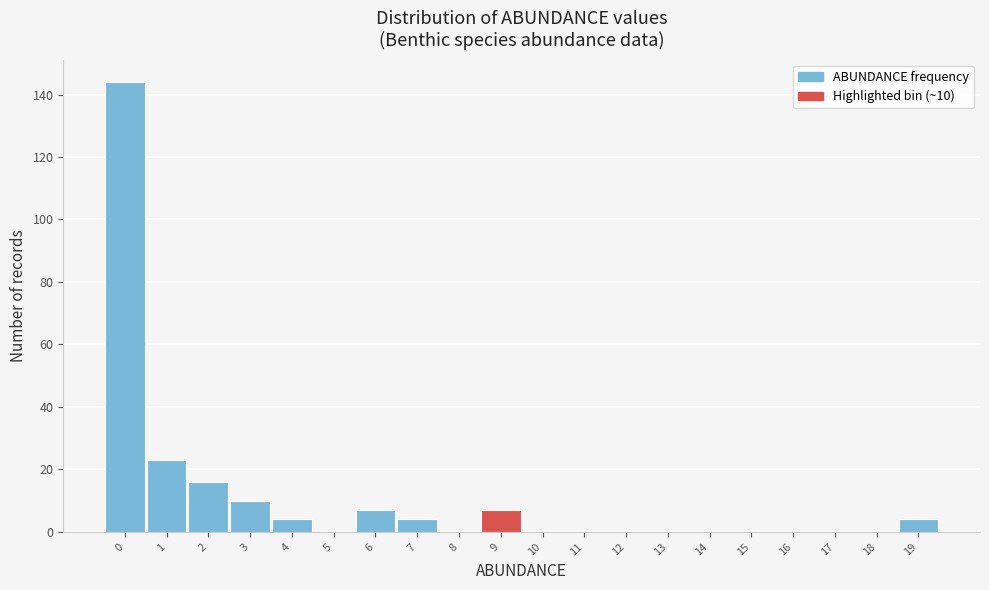

Reading left to right, transcribe all the data shown in this chart.

0=144	1=23	2=16	3=10	4=4	5=0	6=7	7=4	8=0	9=7	10=0	11=0	12=0	13=0	14=0	15=0	16=0	17=0	18=0	19=4